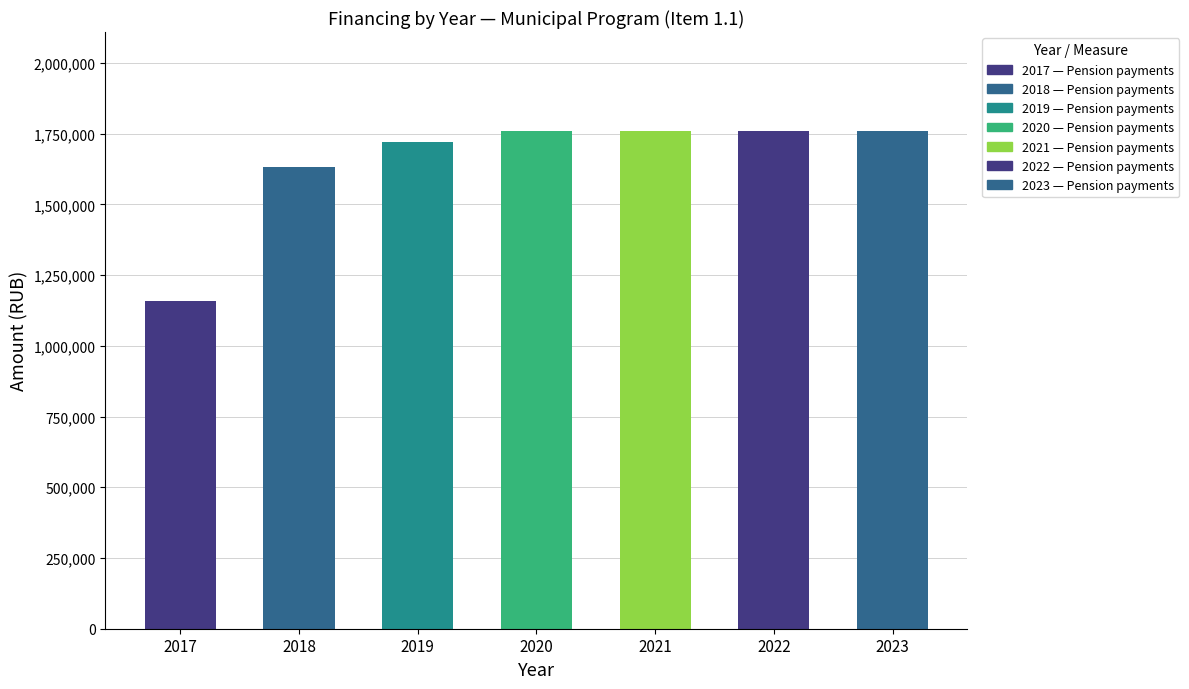

Reading right to left, transcribe all the data shown in this chart.

2023=1757910.0	2022=1757910.0	2021=1757910.0	2020=1757910.0	2019=1721511.7	2018=1634008.7	2017=1159908.7